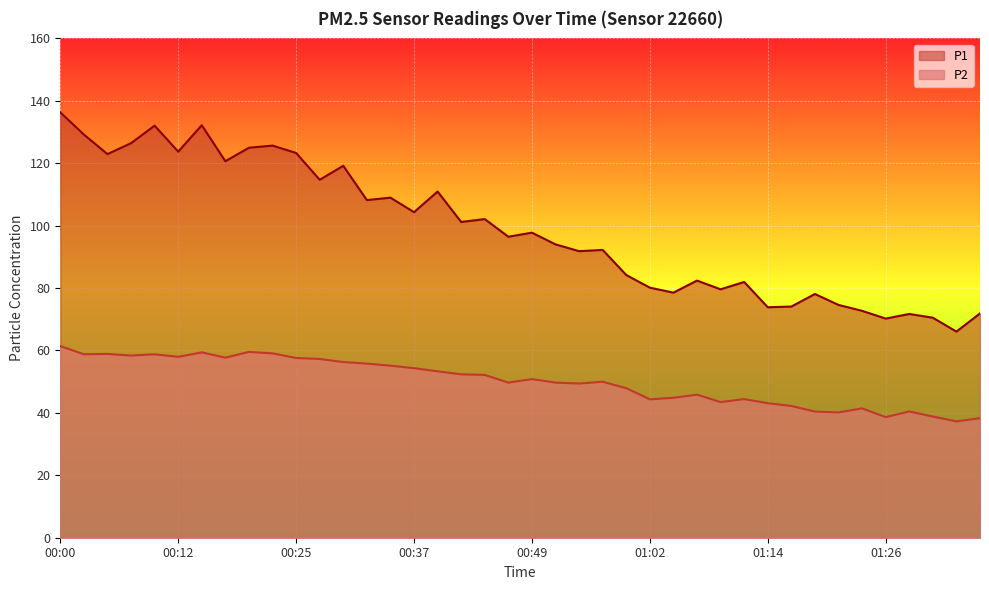

What is the label of the 13th point from the left?

00:30